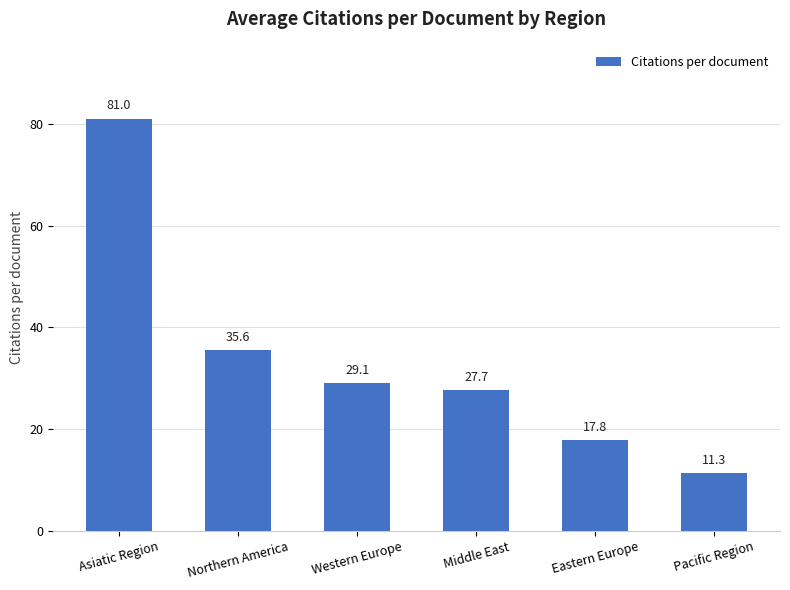

What is the sum of all values?

202.5